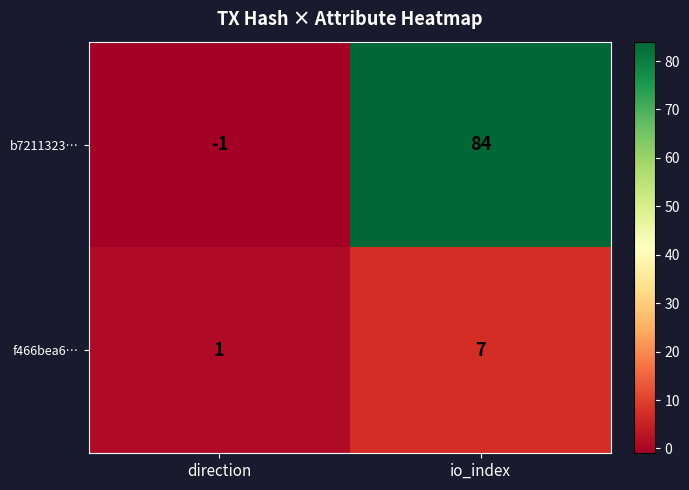

How many series are shown in this chart?

2